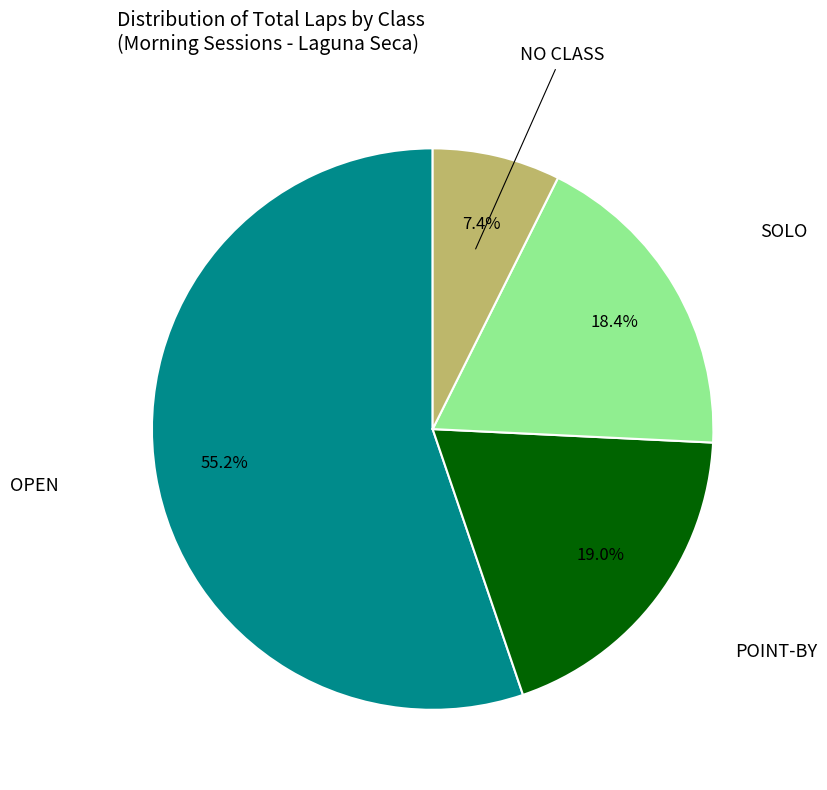

Does any single category account for the majority?

Yes